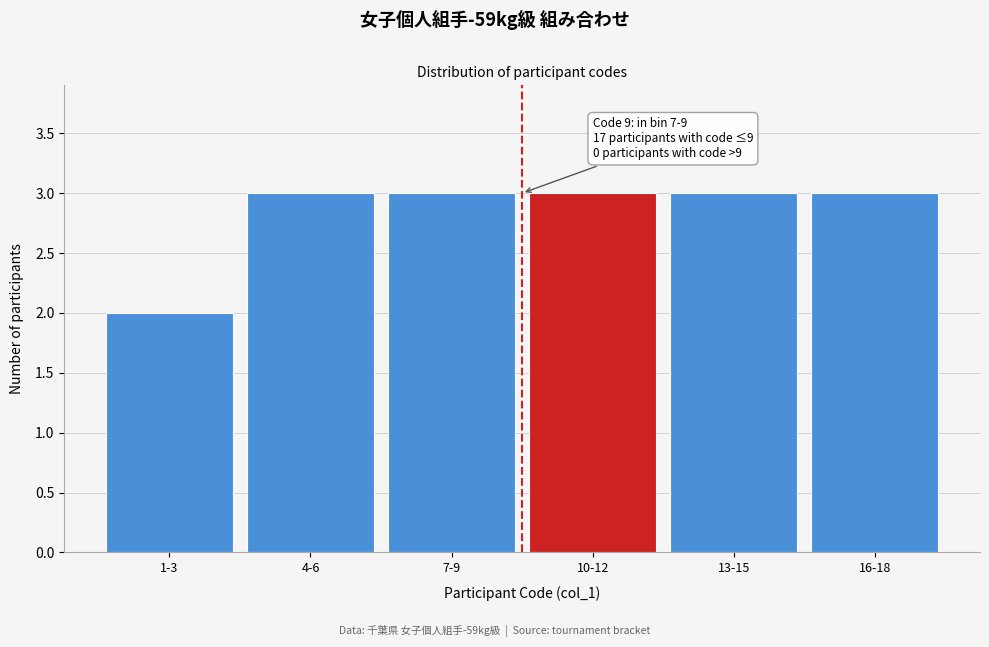

Reading left to right, extract all data points from this chart.

1-3=2	4-6=3	7-9=3	10-12=3	13-15=3	16-18=3